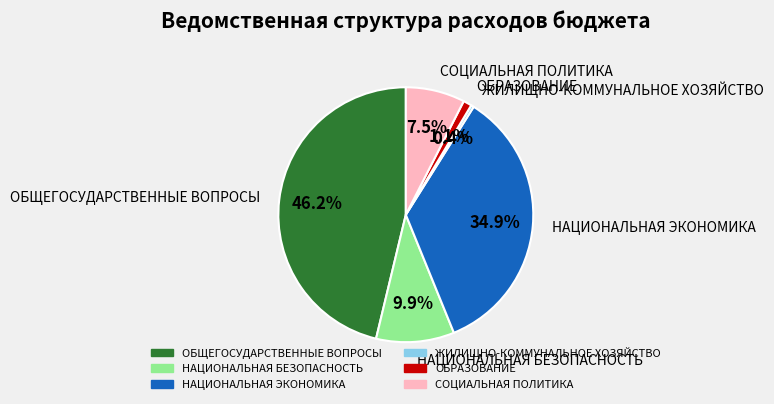

The НАЦИОНАЛЬНАЯ ЭКОНОМИКА slice represents 21% of the pie. True or false?

False